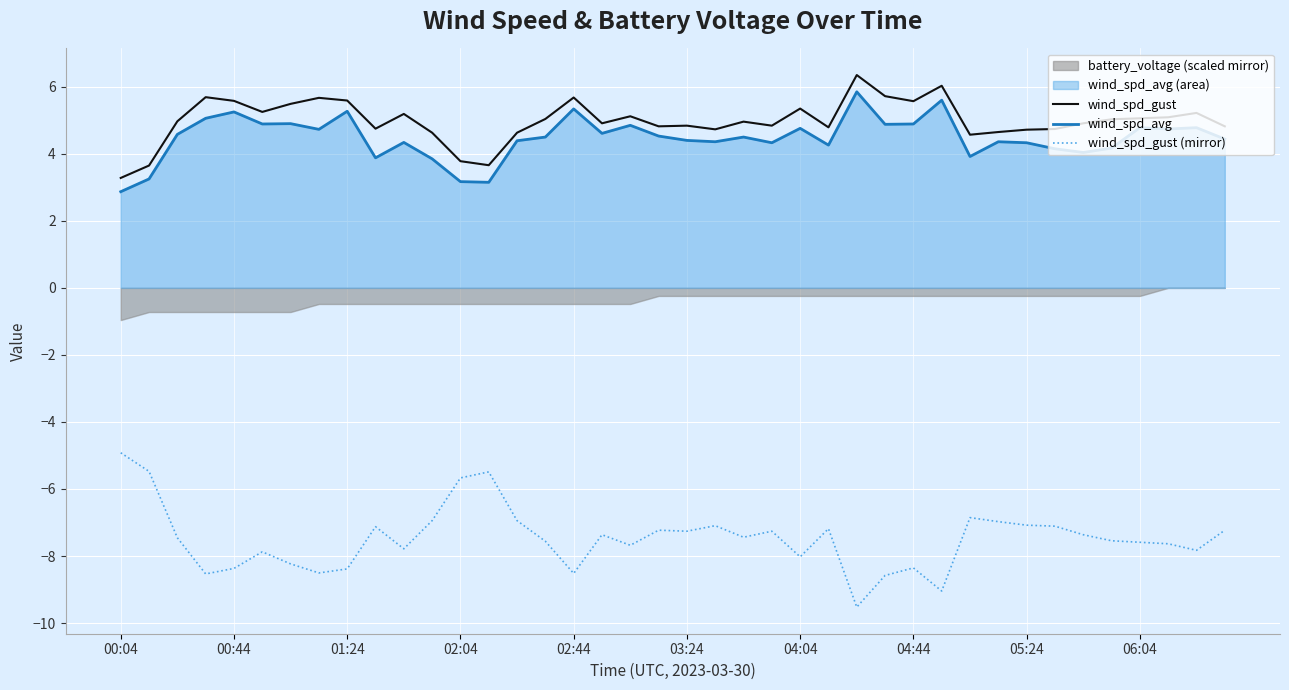

Which series has the largest total across all categories?

wind_spd_gust